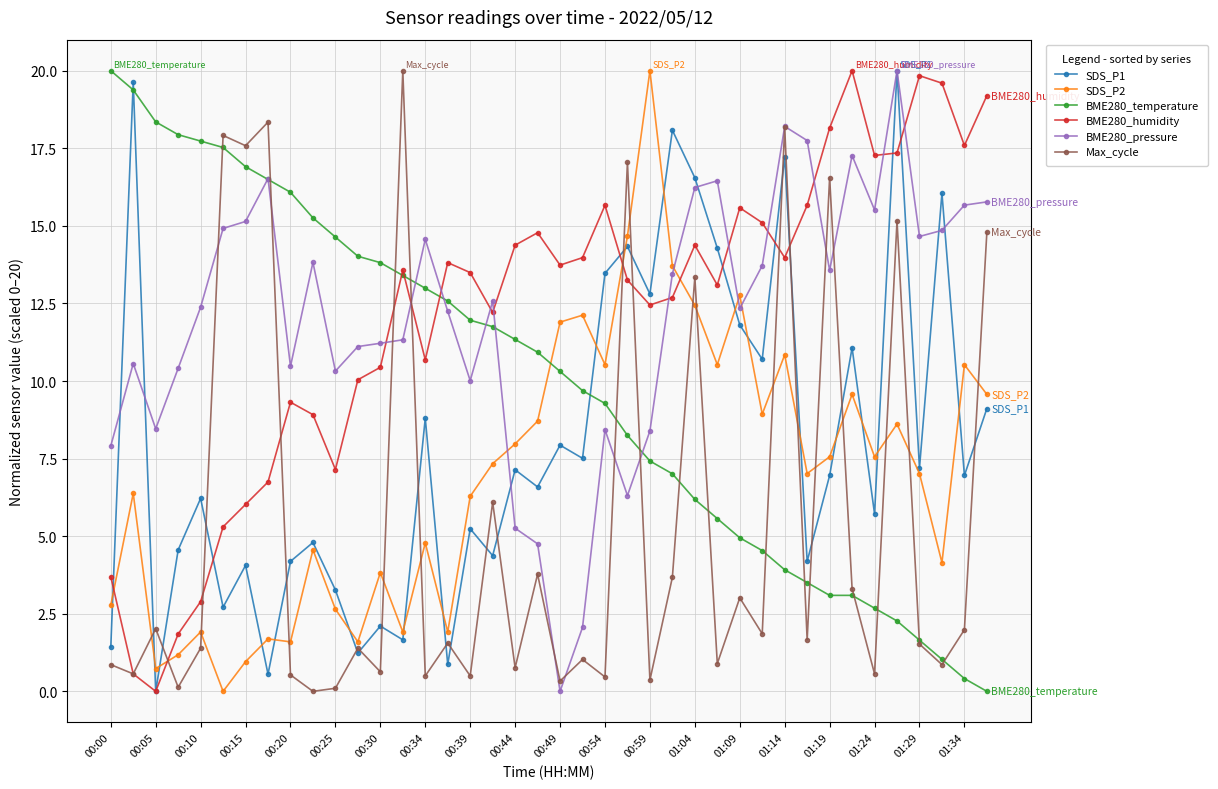

What is the value of the BME280_temperature point at the 39th from the left?

0.4